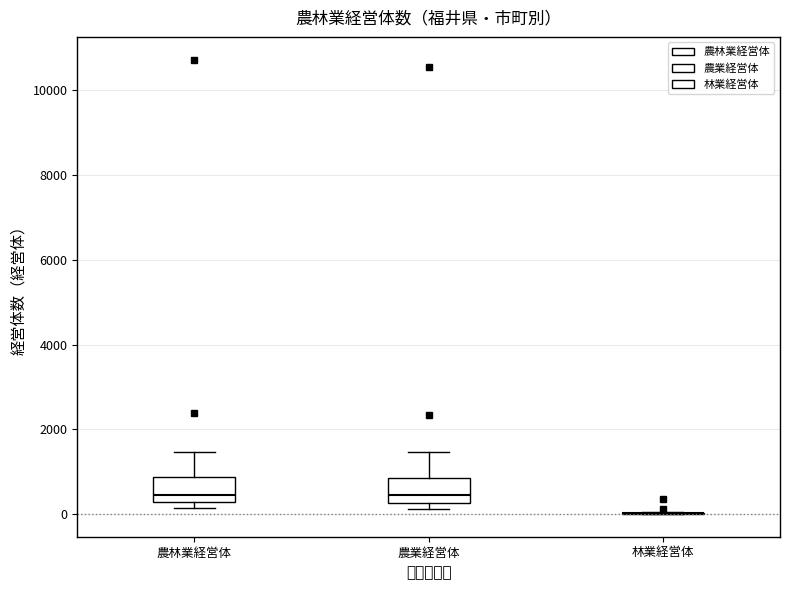

Reading left to right, transcribe this box plot: for each box, give where its median line is, the range the box spans, and where its two whiskers end, as read against the y-axis. The values are not printed on the chart, so give them approximately, as read against the axis.

農林業経営体: median 400, box 200 to 800, whiskers 200 (just below the box's lower edge) to 1400
農業経営体: median 400, box 200 to 800, whiskers 200 (just below the box's lower edge) to 1400
林業経営体: box collapsed to a line at 0, whiskers 0 to 0